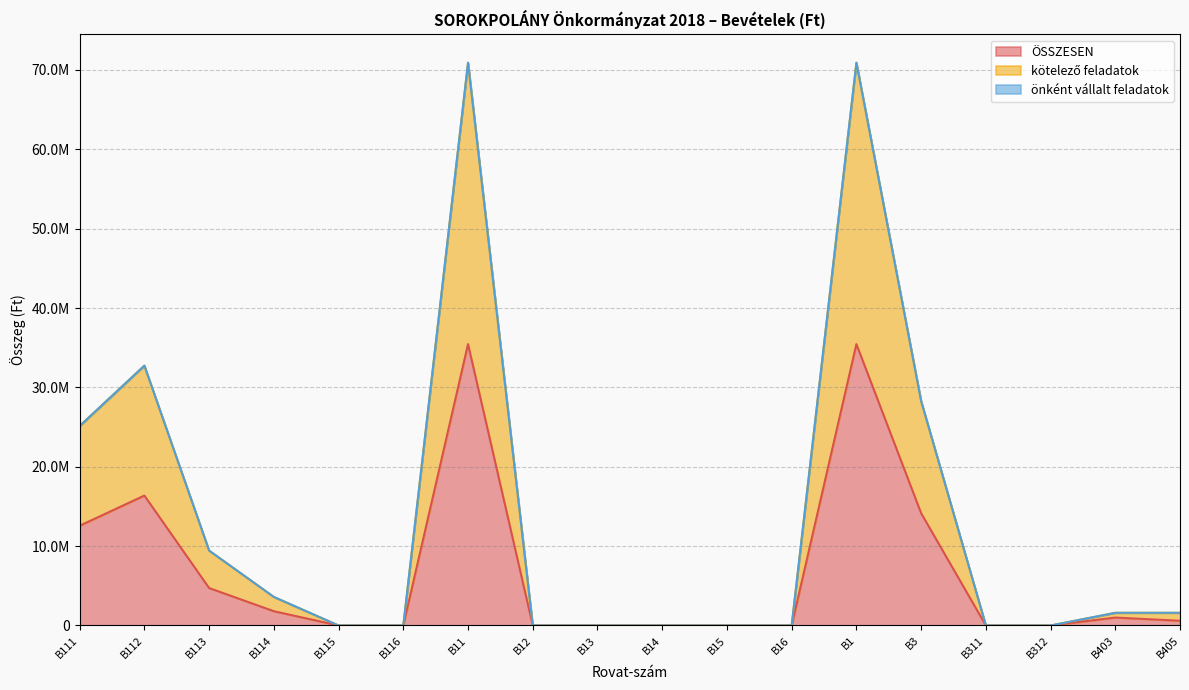

At which category does ÖSSZESEN reach its first local peak?

B112